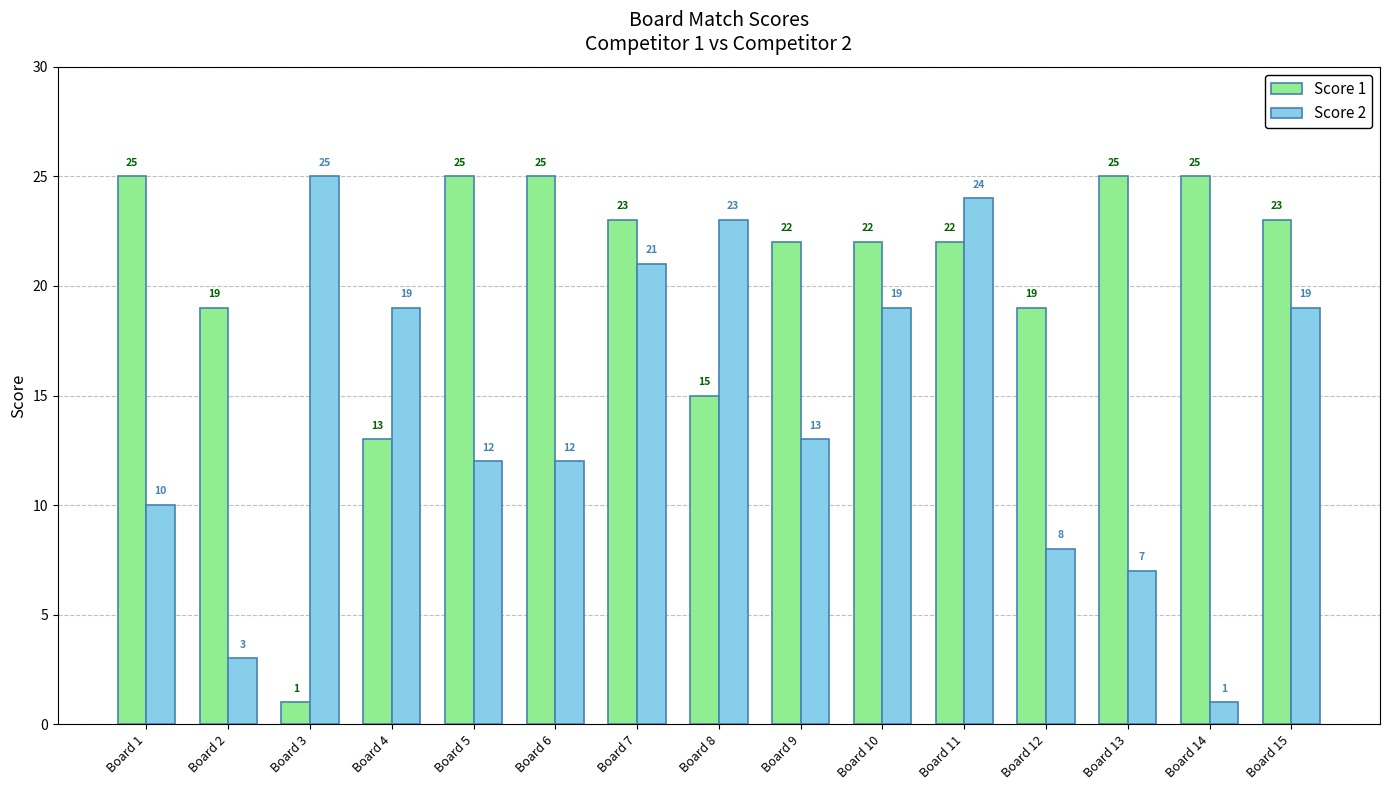

How many bars are there in each group?

2